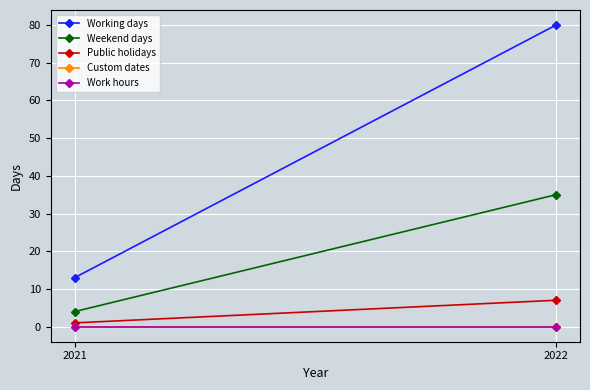

What is the total value across all series at 2021?

18